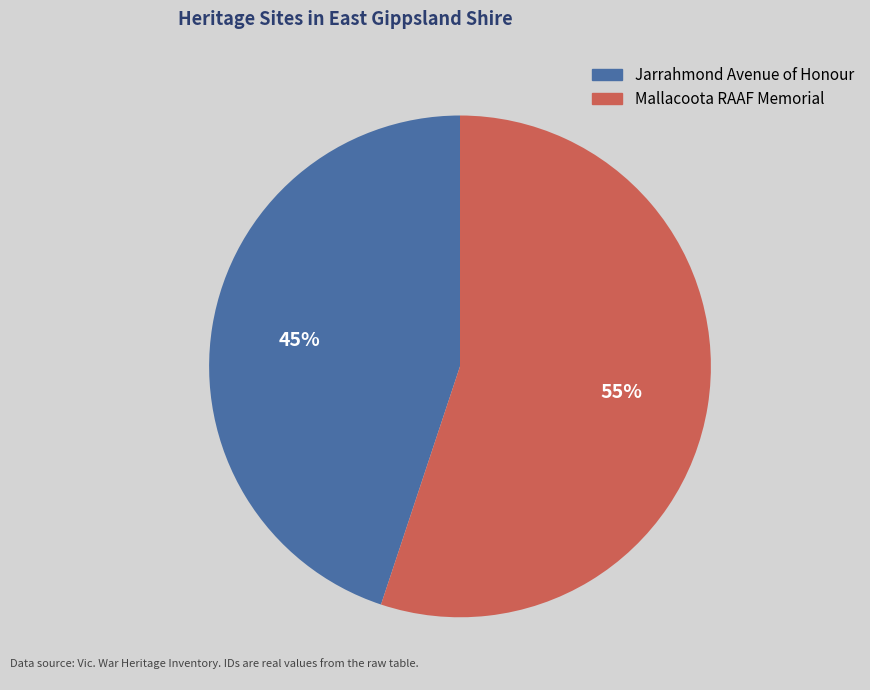

What is the smallest slice in the pie chart?

Jarrahmond Avenue of Honour